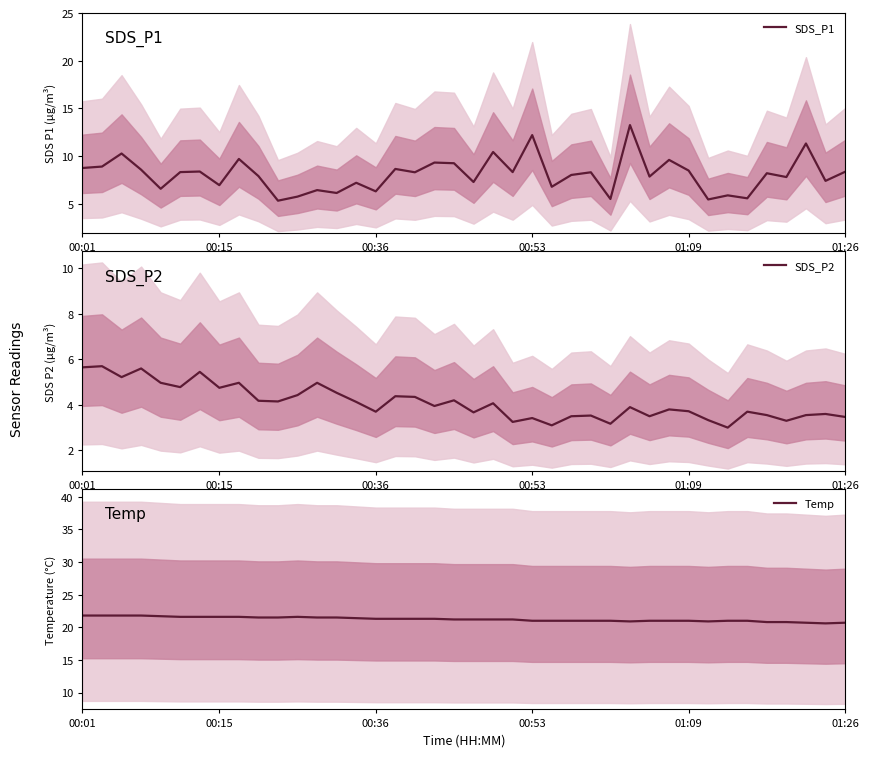

The value of Temp at 00:01 is 21.8. True or false?

True